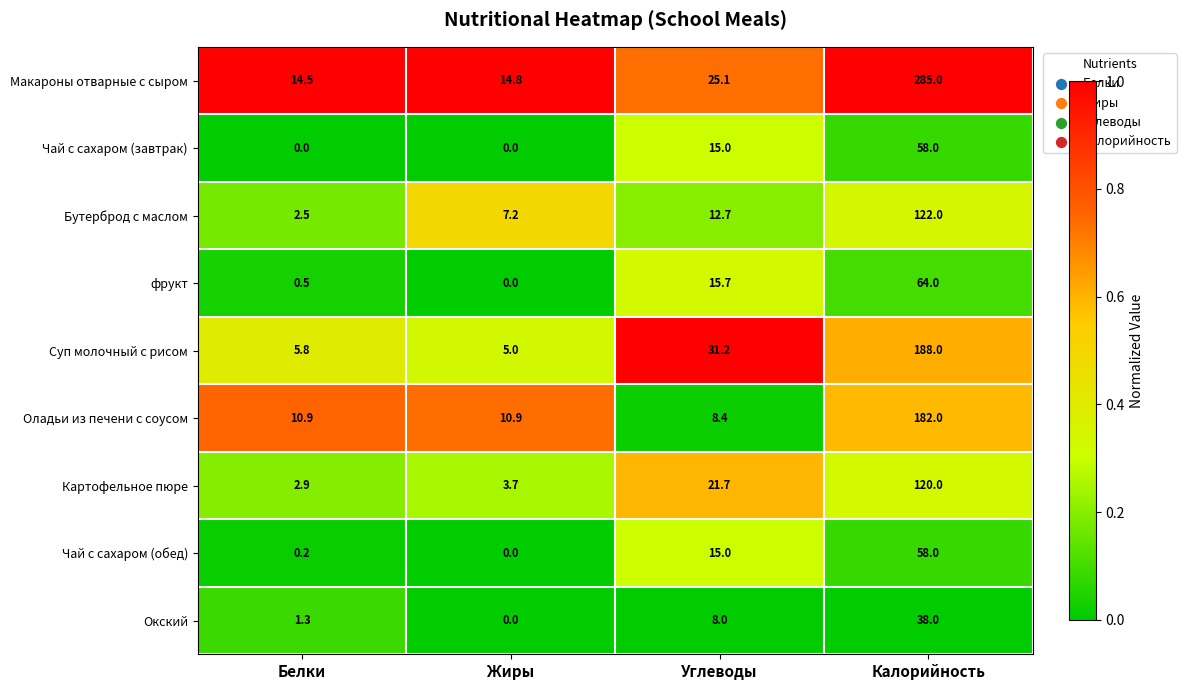

The Бутерброд с маслом series shows 3.0 at Углеводы. True or false?

False